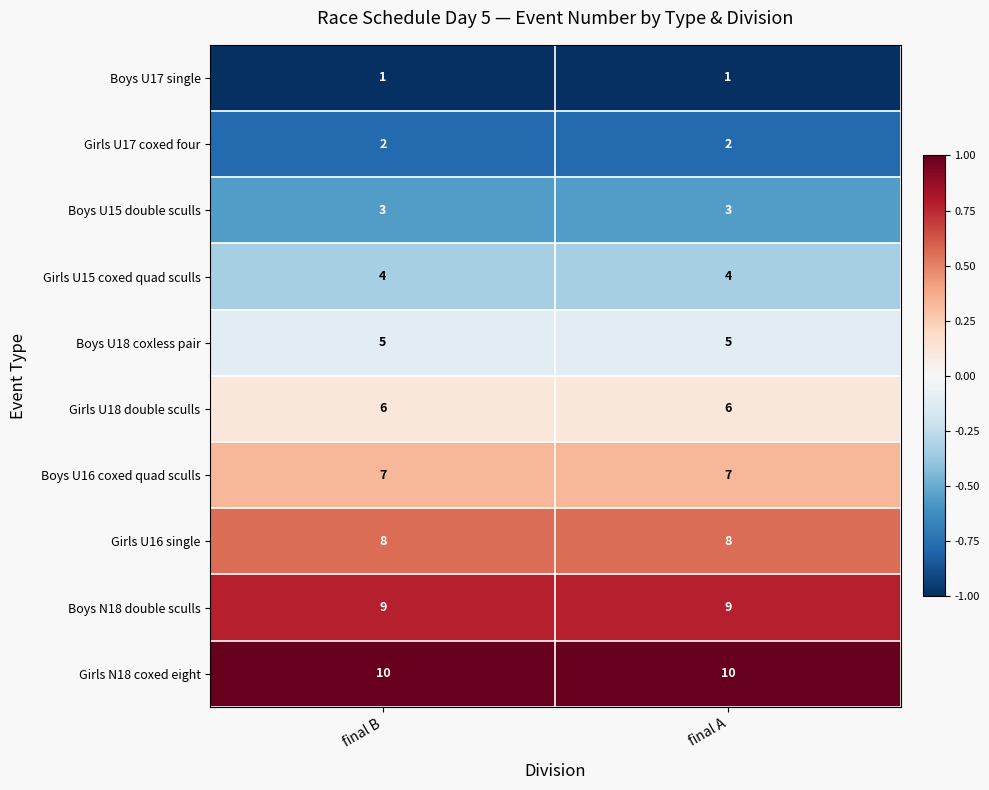

Reading left to right, list all the values displayed in this chart.

Boys U17 single: final B=1	final A=1
Girls U17 coxed four: final B=2	final A=2
Boys U15 double sculls: final B=3	final A=3
Girls U15 coxed quad sculls: final B=4	final A=4
Boys U18 coxless pair: final B=5	final A=5
Girls U18 double sculls: final B=6	final A=6
Boys U16 coxed quad sculls: final B=7	final A=7
Girls U16 single: final B=8	final A=8
Boys N18 double sculls: final B=9	final A=9
Girls N18 coxed eight: final B=10	final A=10